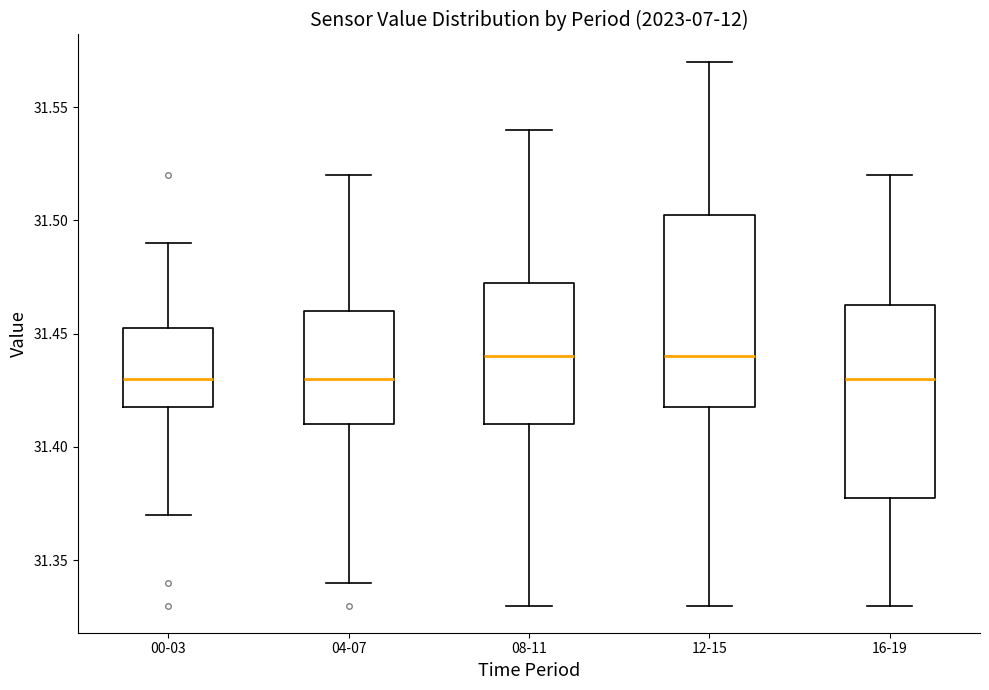

Where is the upper edge of the box for 08-11 on the y-axis? The values are not printed on the chart, so give them approximately, as read against the axis.

31.475